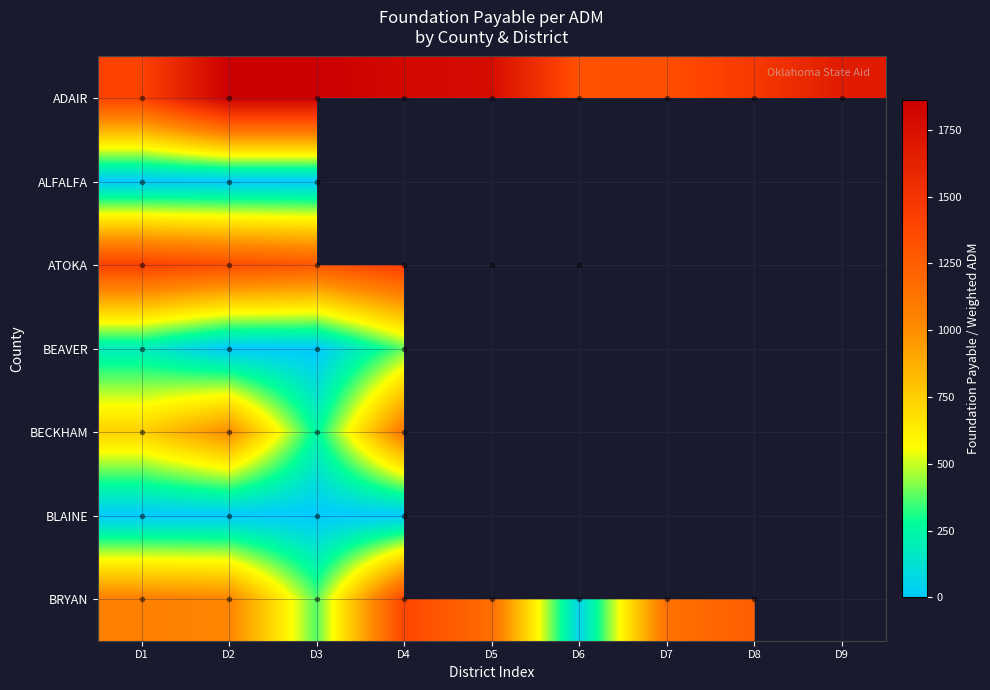

What is the difference between the maximum and second lowest values in the ADAIR series?

524.9